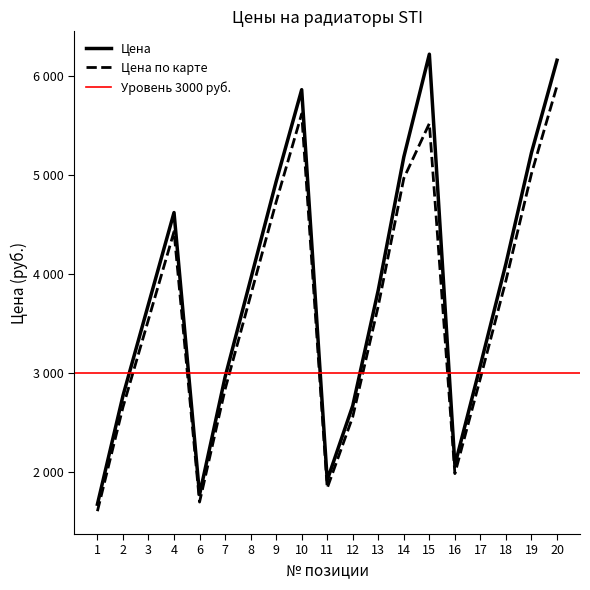

Which series has the largest total across all categories?

Цена